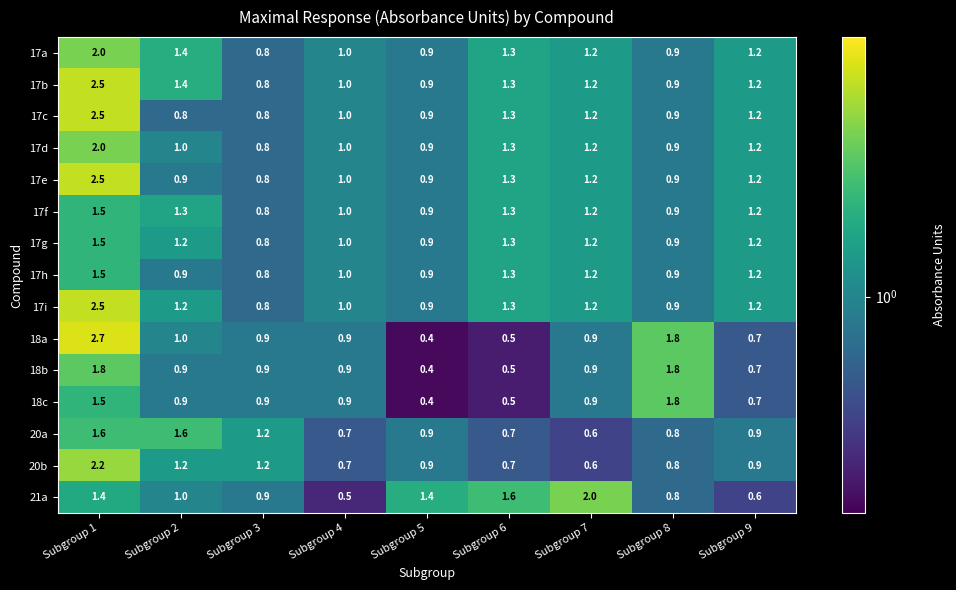

True or false: 17d has a value of 1.0 at Subgroup 2.

True